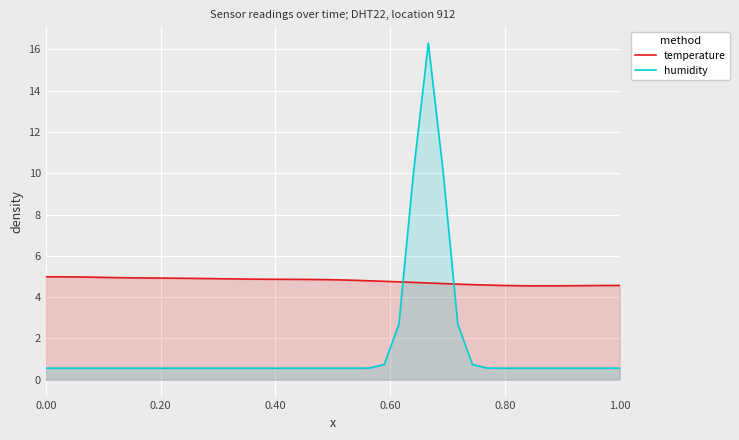

What are all the series names shown in the legend?

temperature, humidity